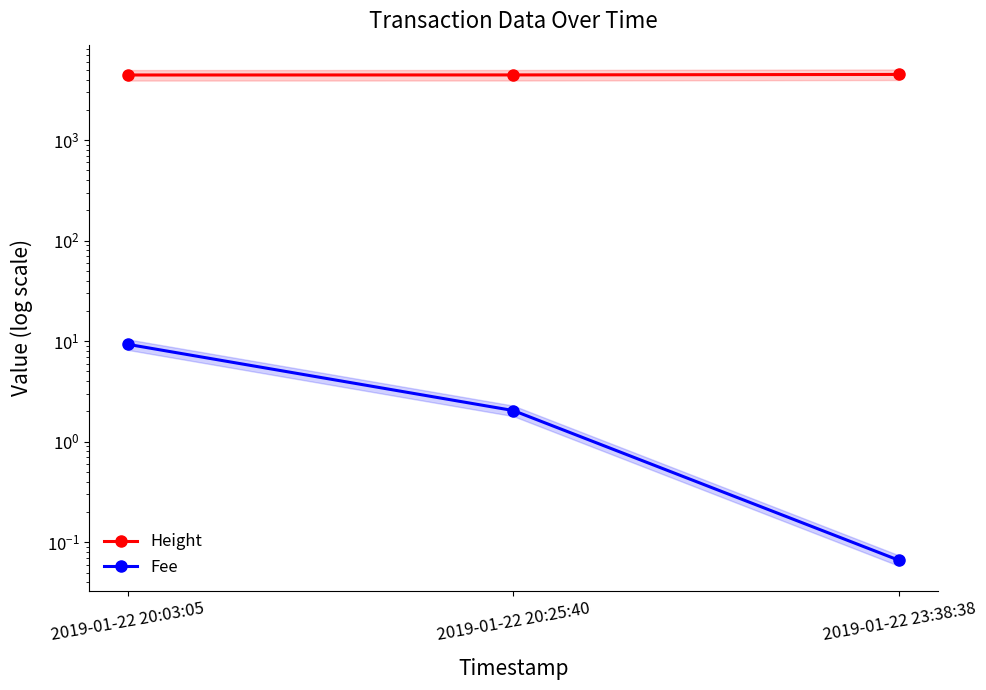

Is it true that Fee equals 2.1 at 2019-01-22 20:03:05?

False